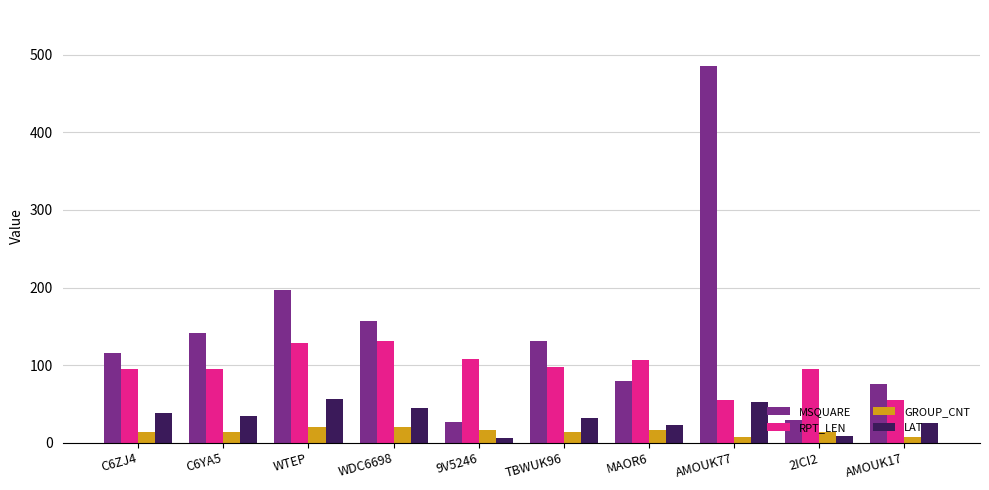

Which series has the largest range (max minus min)?

MSQUARE